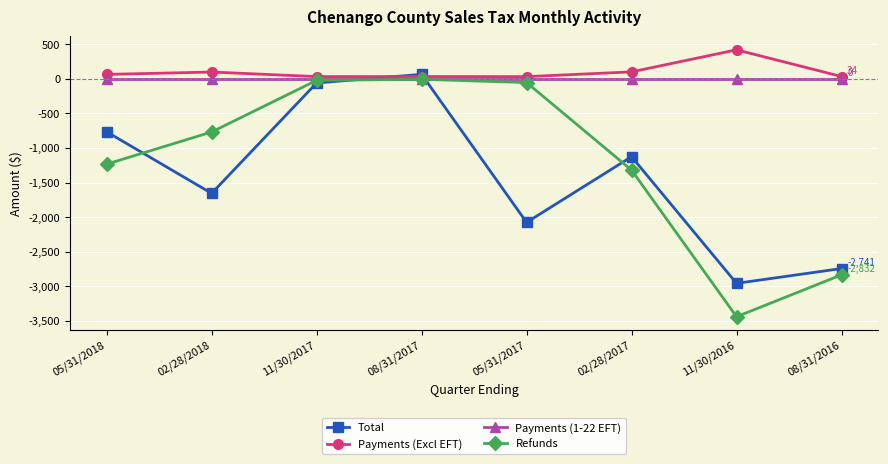

Which series has the widest spread of values?

Refunds